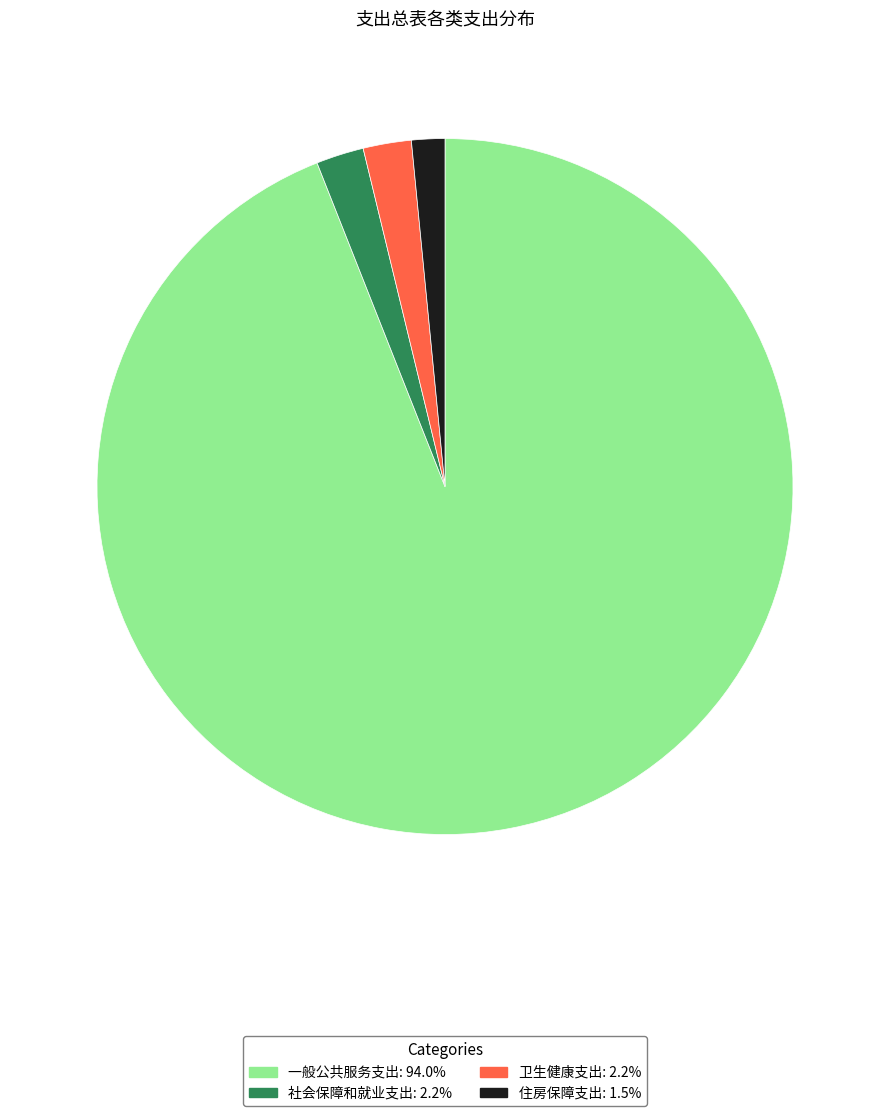

What is the largest slice in the pie chart?

一般公共服务支出